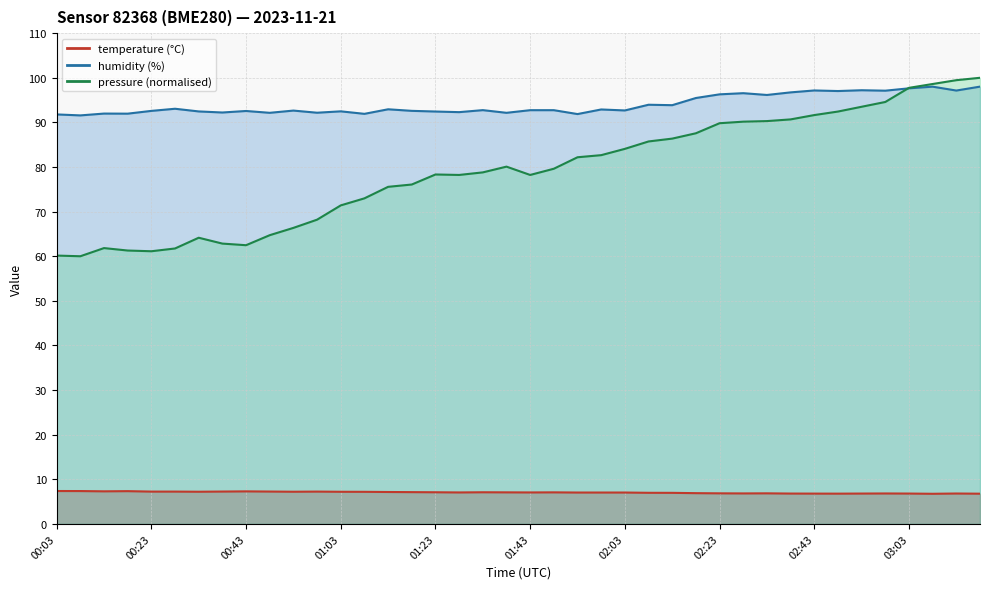

At which label does temperature reach its peak?

00:03